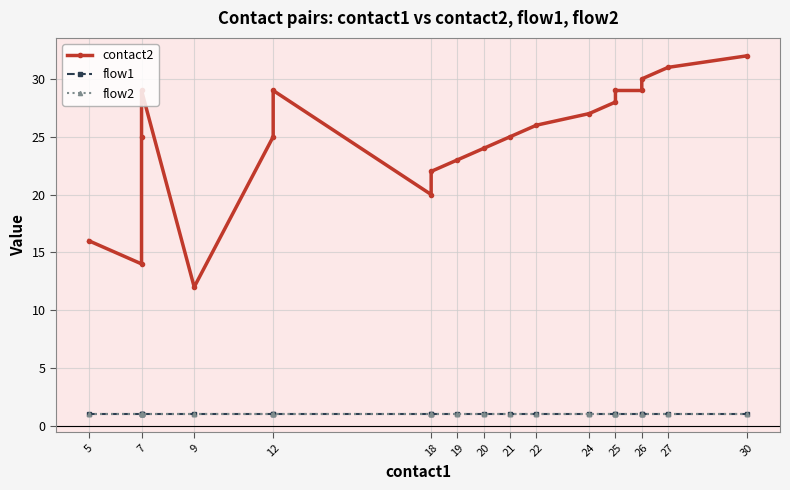

Which series changed the most between 22 and 30?

contact2